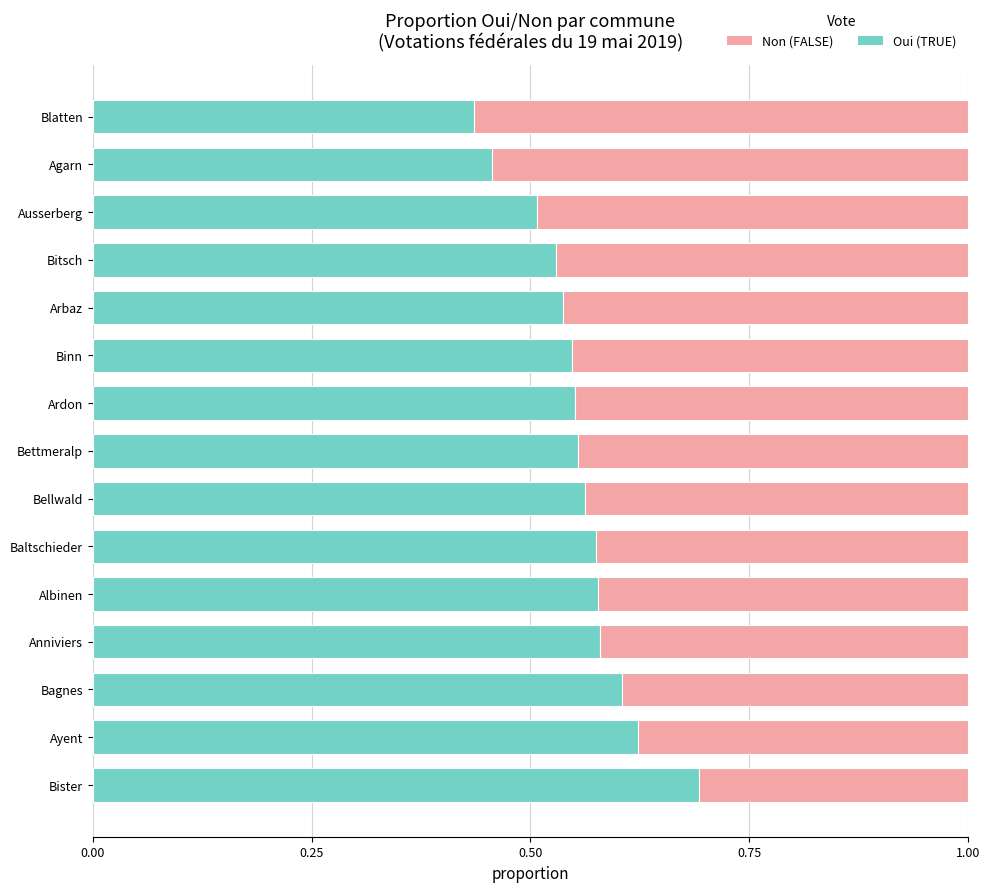

Count the number of categories in the chart.

15